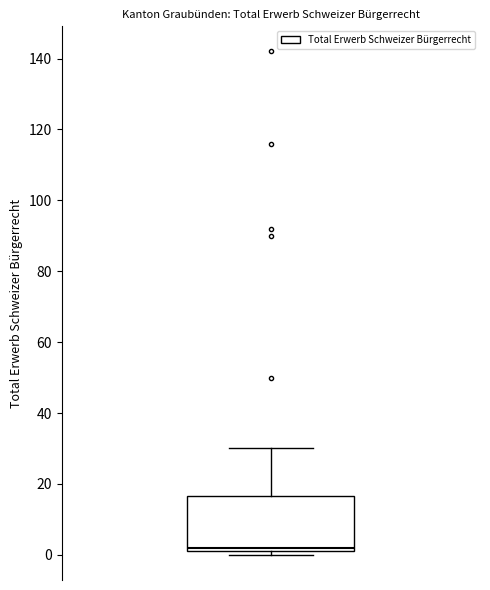

Read this box plot against the y-axis: the position of the median line, the range covered by the box, and the ends of both whiskers. The values are not printed on the chart, so give them approximately, as read against the axis.

median 2 (just above the box's lower edge), box 2 to 16, whiskers 0 to 30